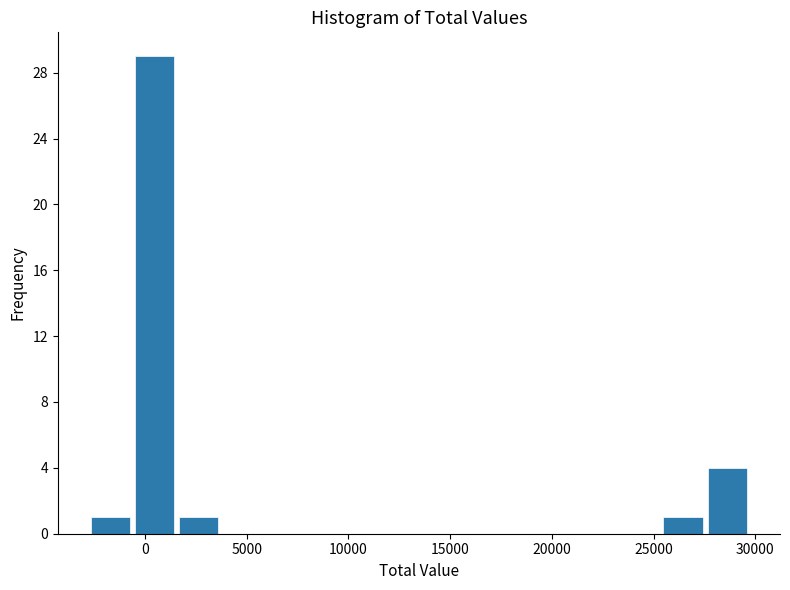

Reading left to right, list every bar in this chart as the range it spans on the x-axis followed by its height. Neither the bar edges nor the heights are printed on the chart, so give them approximately, as read against the axes.

-3000 to -500: 1
-500 to 1500: 29
1500 to 3500: 1
3500 to 6000: 0
6000 to 8000: 0
8000 to 10000: 0
10000 to 12500: 0
12500 to 14500: 0
14500 to 16500: 0
16500 to 19000: 0
19000 to 21000: 0
21000 to 23000: 0
23000 to 25500: 0
25500 to 27500: 1
27500 to 29500: 4